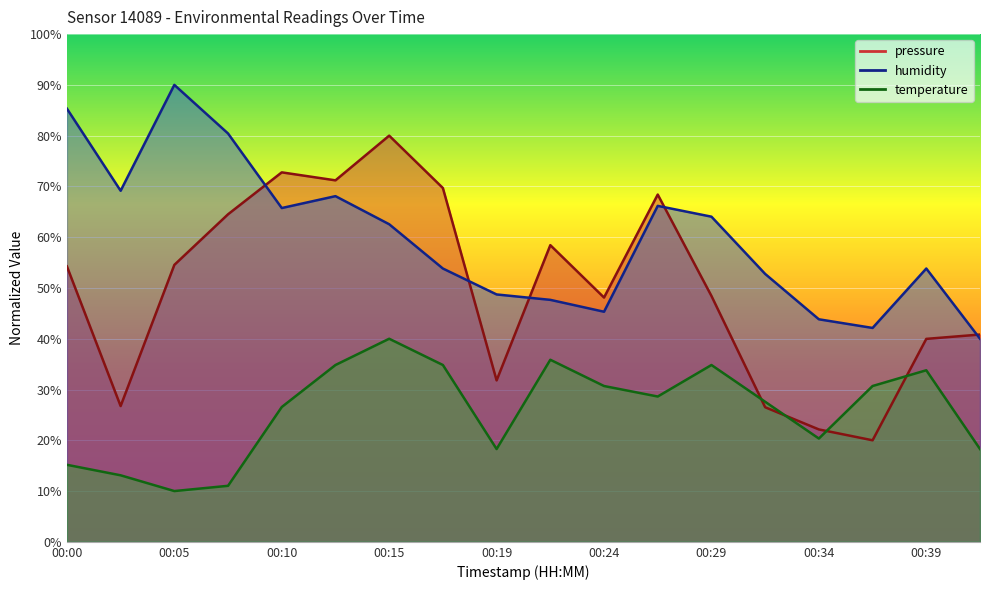

Which category has the highest value in the humidity series?

00:05